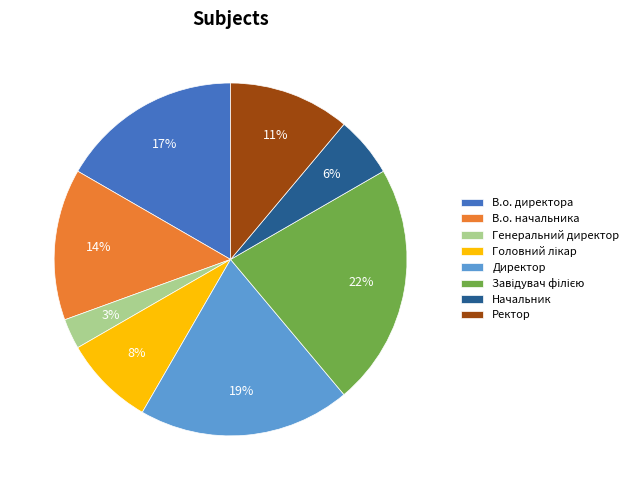

True or false: В.о. директора accounts for 10% of the total.

False